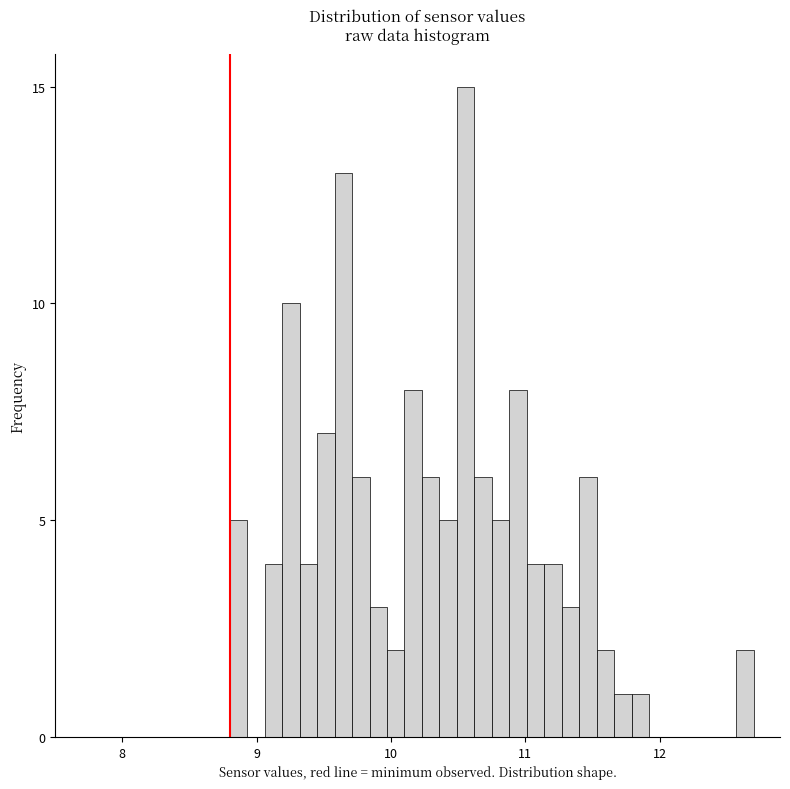

Around what value on the x-axis is the tallest bar? Give the approximate position of its centre, as read against the axis.

10.6